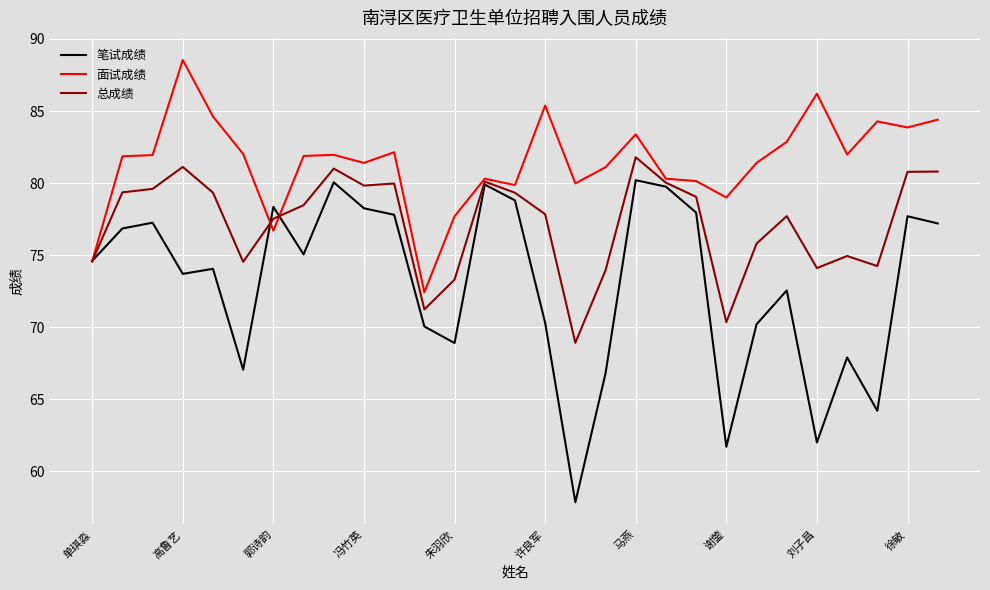

List the series in order of their peak value, lowest first.

笔试成绩, 总成绩, 面试成绩